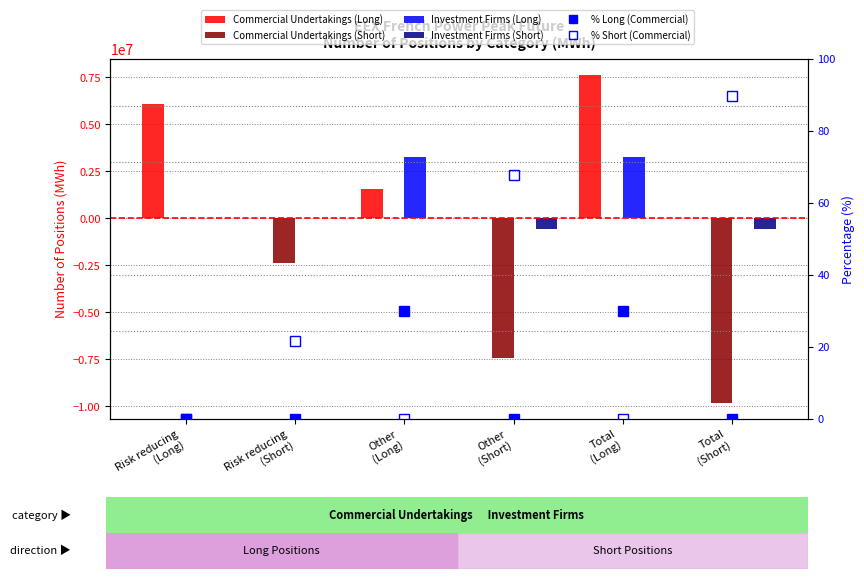

How many negative values does the Investment Firms (Short) series have?

2